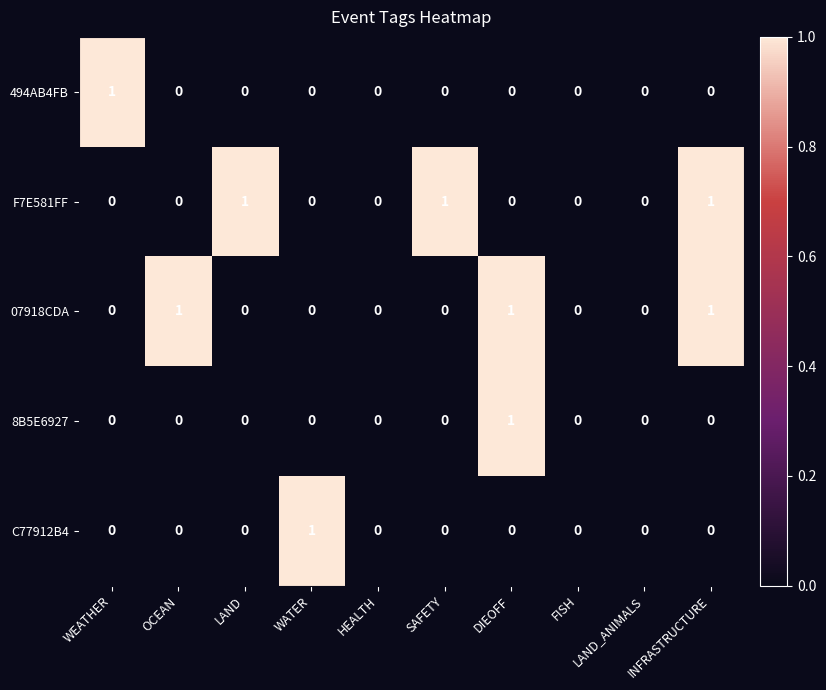

Is the value of C77912B4 at WATER greater than the value of 494AB4FB at HEALTH?

Yes